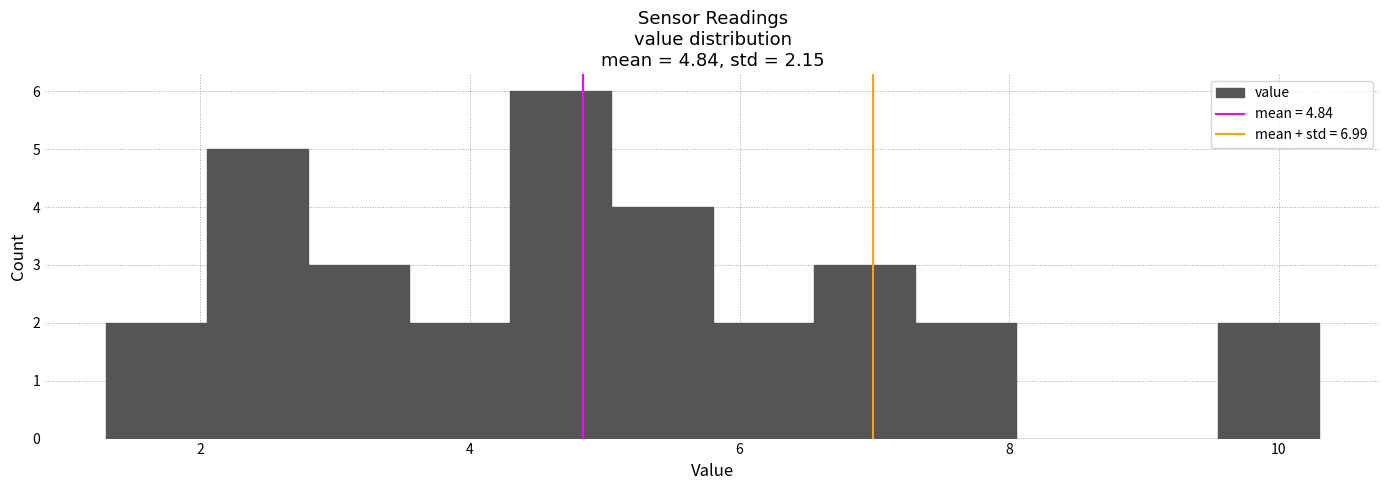

Around what value on the x-axis is the tallest bar? Give the approximate position of its centre, as read against the axis.

4.6